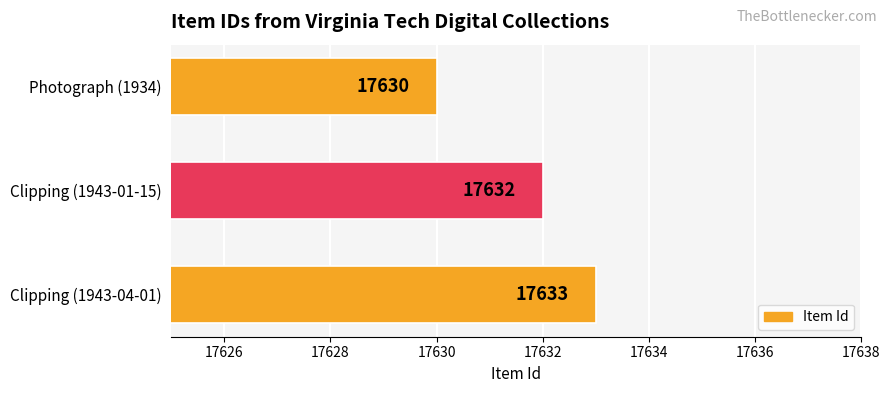

How many data points are less than 17632?

1